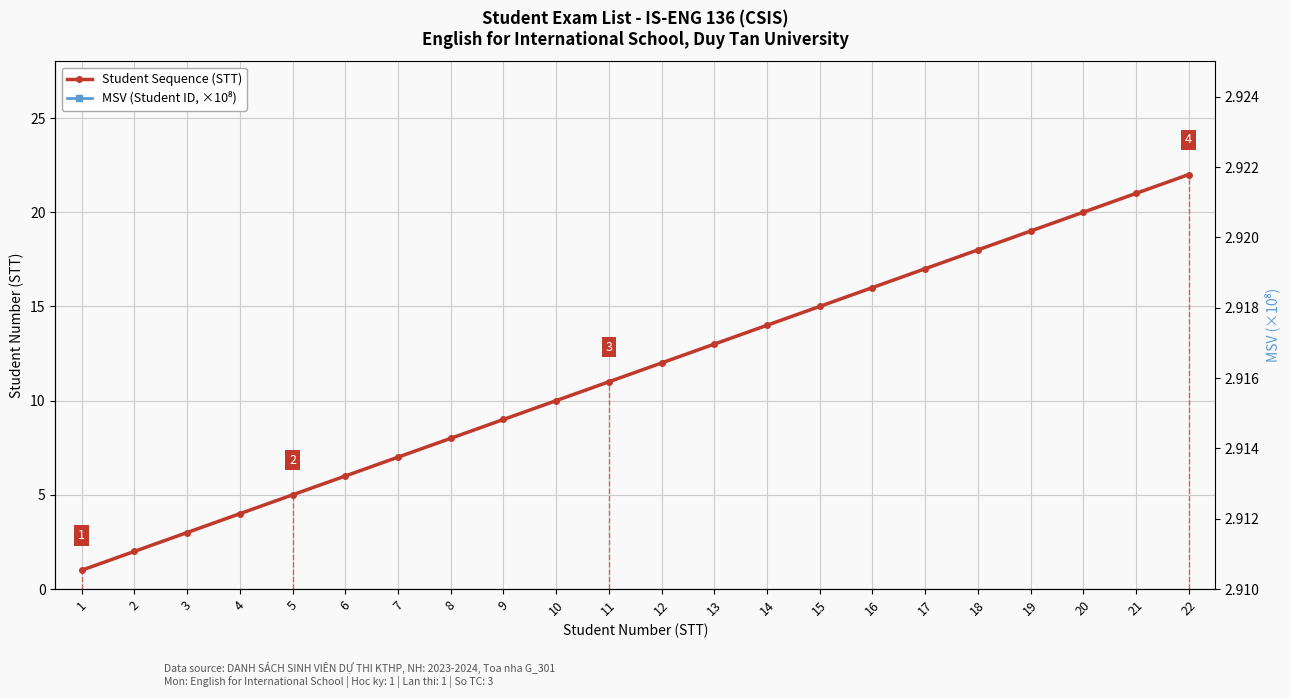

Which has a higher value, 8 or 21?

21